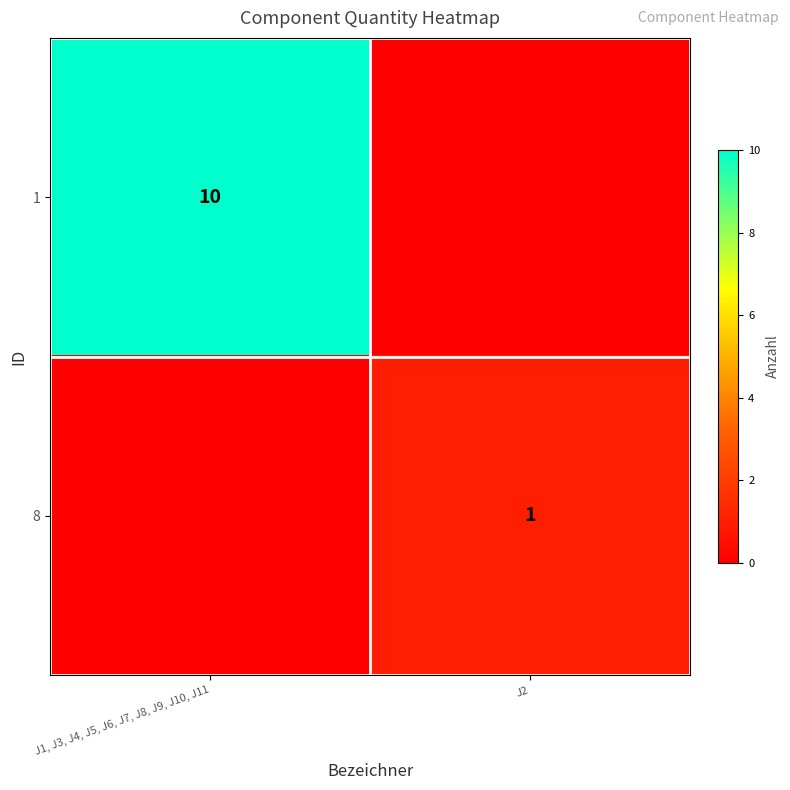

What is the total value across all series at J1, J3, J4, J5, J6, J7, J8, J9, J10, J11?

10